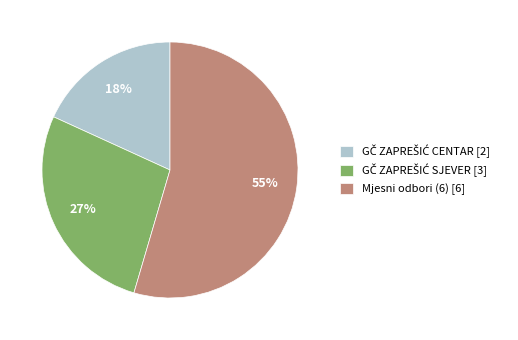

The Mjesni odbori (6) [6] slice represents 67% of the pie. True or false?

False